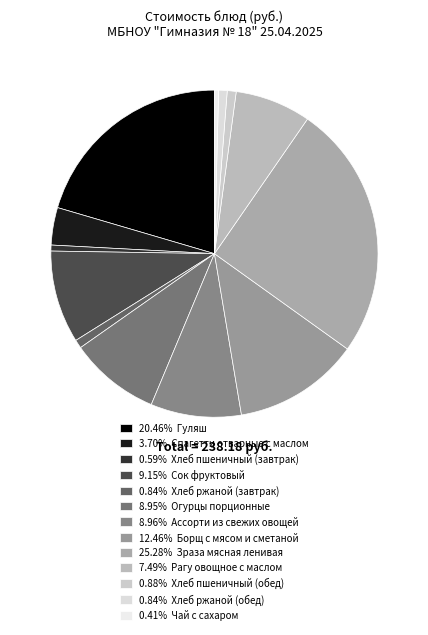

How many slices are in this pie chart?

13